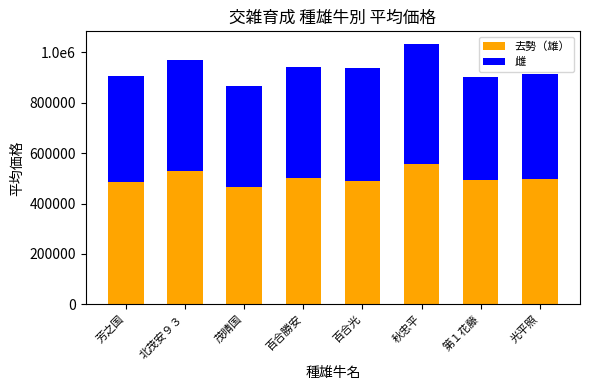

What is the difference between the second highest and minimum values in the 去勢（雄） series?

62244.0